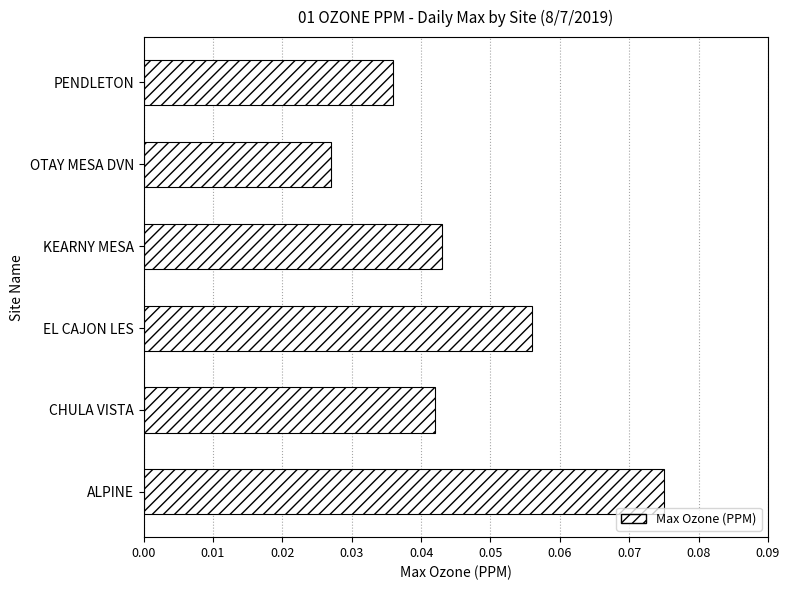

Are the bars horizontal?

Yes